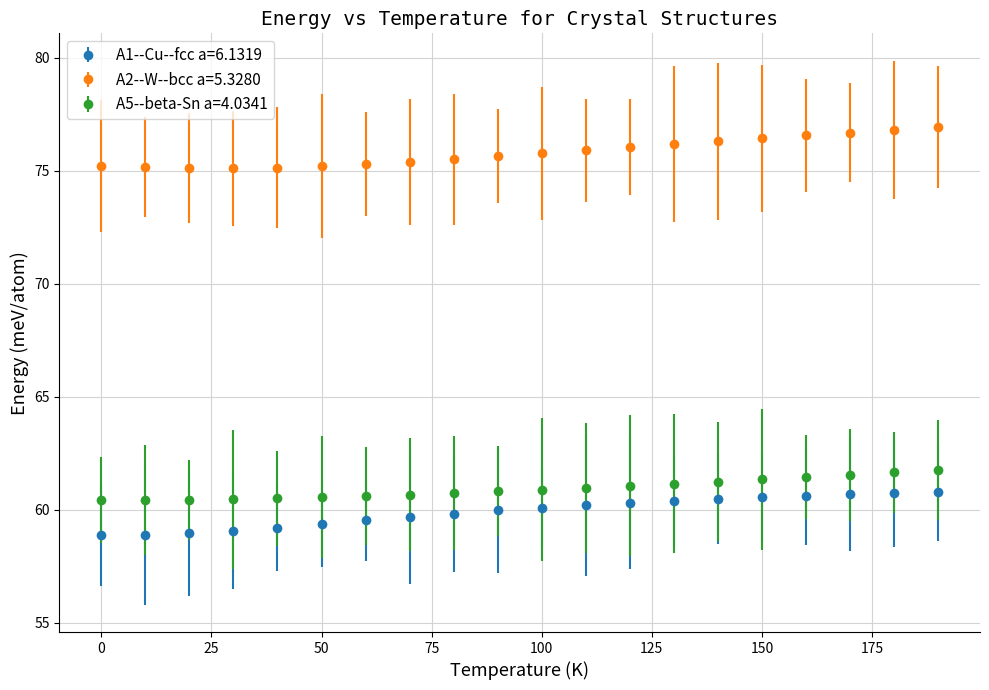

Which series has the largest total across all categories?

A2--W--bcc a=5.3280